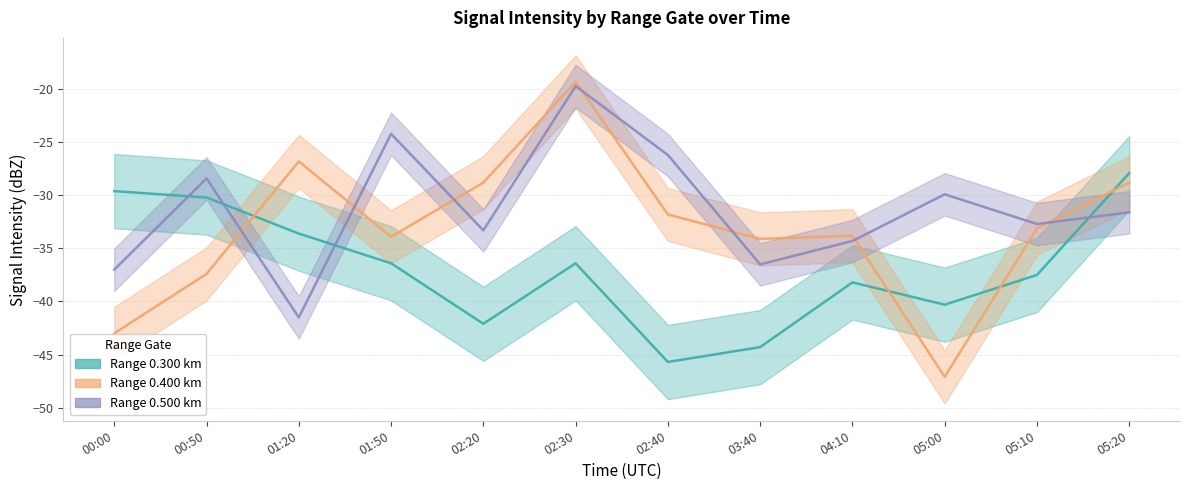

Reading left to right, list all the values displayed in this chart.

0.300: 00:00=-29.6	00:50=-30.2	01:20=-33.6	01:50=-36.4	02:20=-42.1	02:30=-36.4	02:40=-45.7	03:40=-44.3	04:10=-38.2	05:00=-40.3	05:10=-37.5	05:20=-27.9
0.400: 00:00=-43.0	00:50=-37.4	01:20=-26.8	01:50=-33.9	02:20=-28.8	02:30=-19.3	02:40=-31.8	03:40=-34.1	04:10=-33.8	05:00=-47.1	05:10=-33.1	05:20=-28.8
0.500: 00:00=-37.0	00:50=-28.4	01:20=-41.5	01:50=-24.2	02:20=-33.3	02:30=-19.7	02:40=-26.2	03:40=-36.5	04:10=-34.3	05:00=-29.9	05:10=-32.7	05:20=-31.6